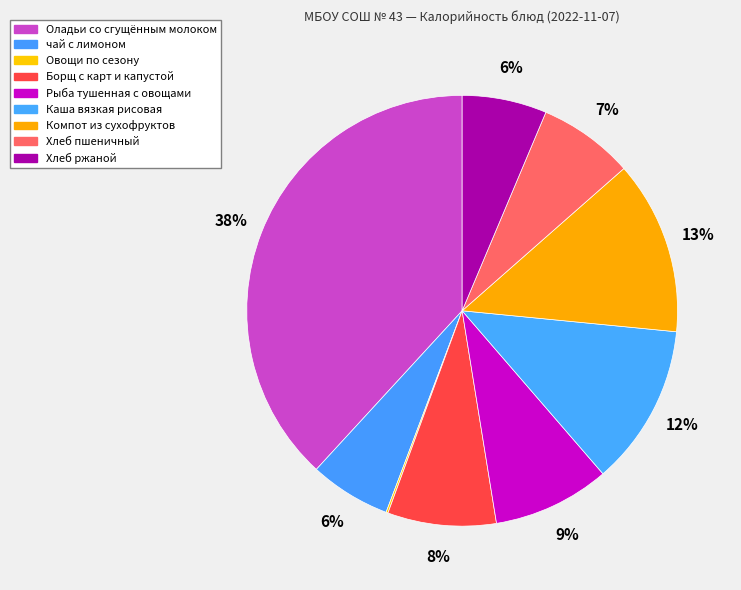

Is there any slice that represents more than half of the pie?

No